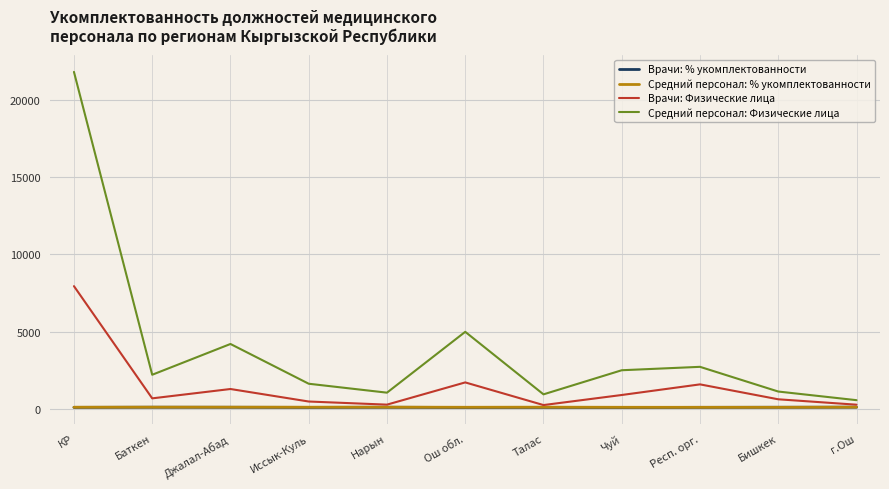

Is it true that Средний персонал: Физические лица equals 930.0 at Талас?

True